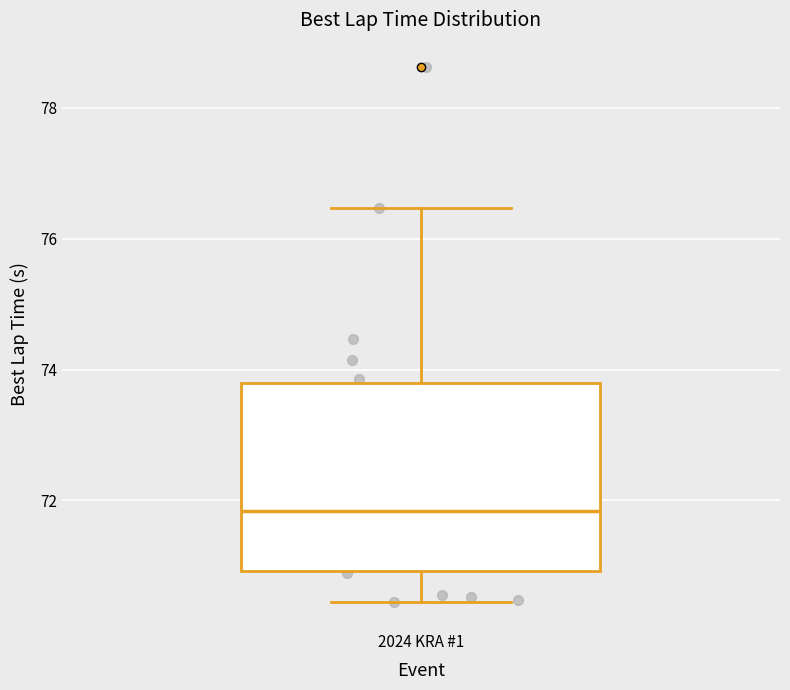

Read this box plot against the y-axis: the position of the median line, the range covered by the box, and the ends of both whiskers. The values are not printed on the chart, so give them approximately, as read against the axis.

median 71.8, box 71.0 to 73.8, whiskers 70.4 to 76.4